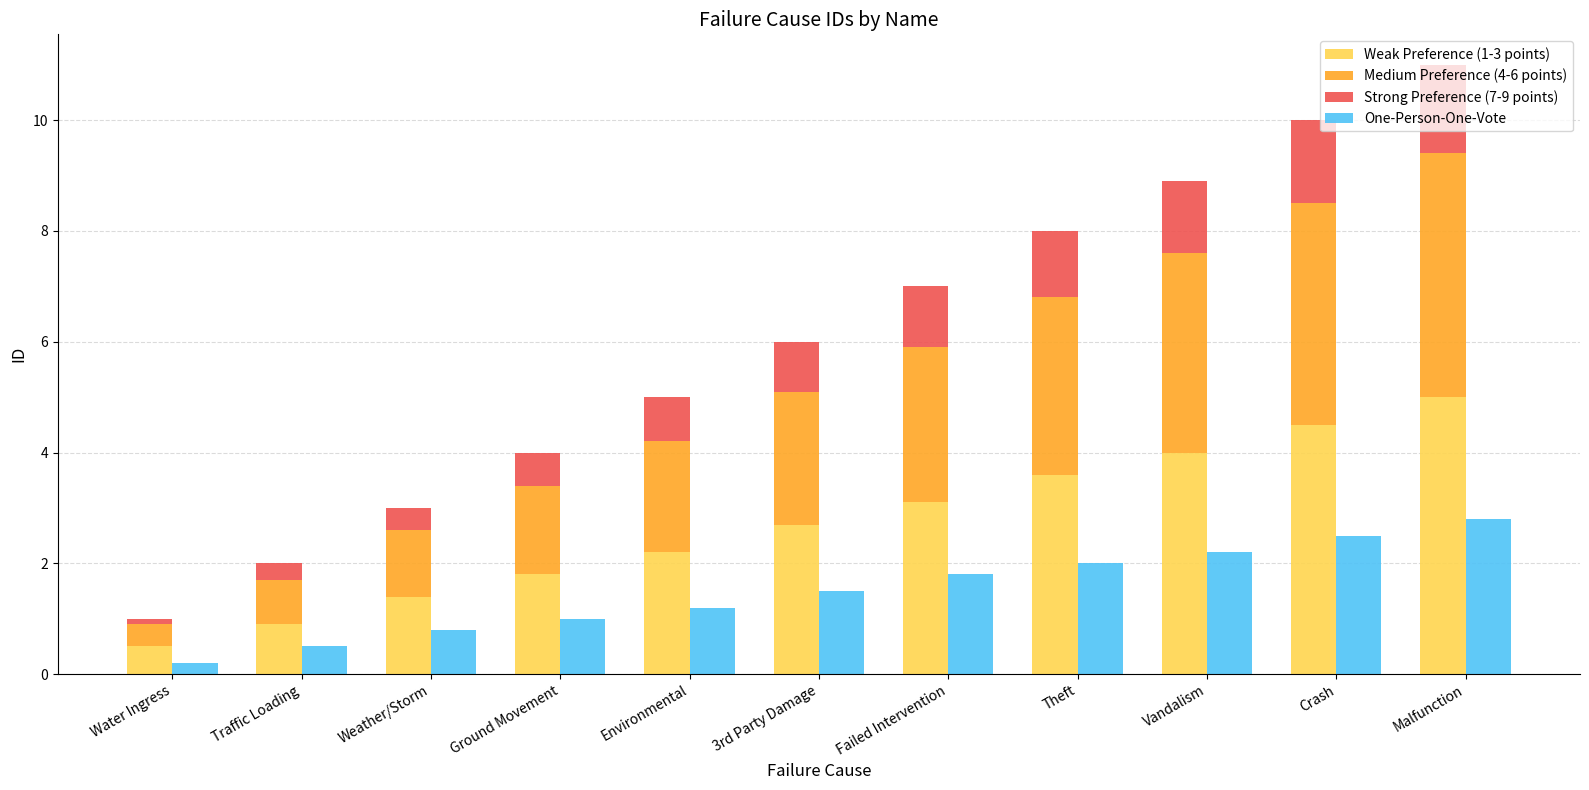

What is the label of the 6th bar from the right?

3rd Party Damage